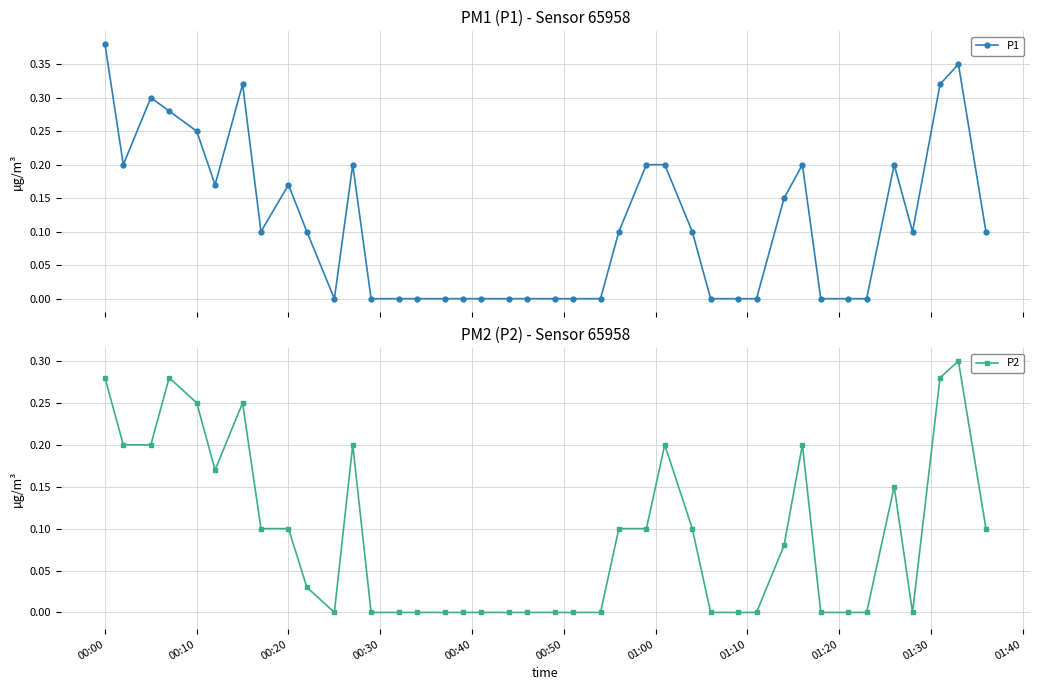

True or false: P2 and P1 cross at least once.

False